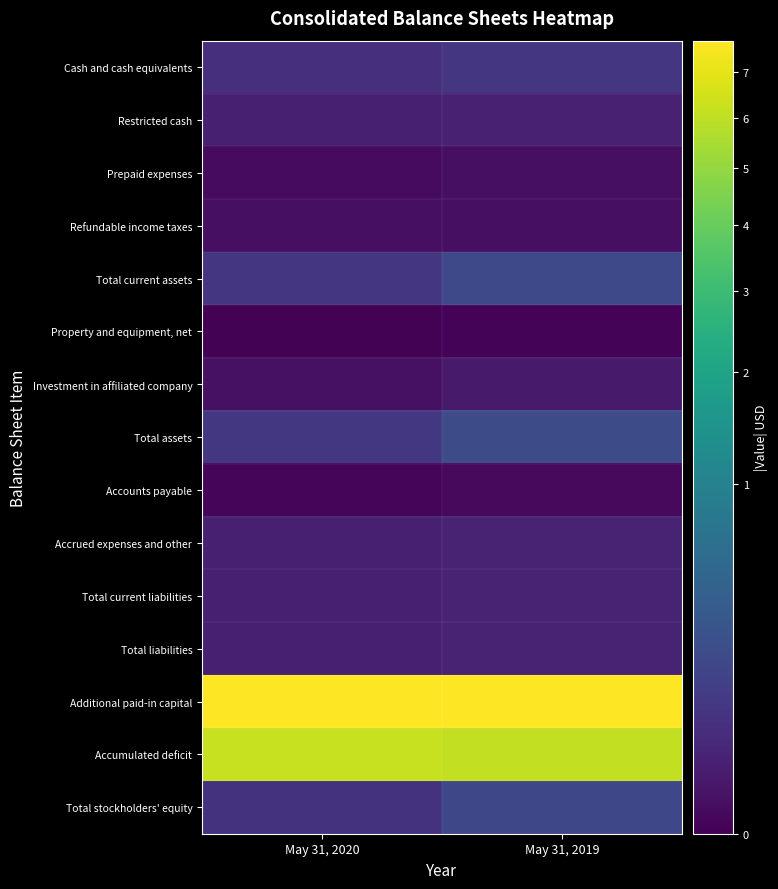

List the series in order of their peak value, highest first.

Additional paid-in capital, Accumulated deficit, Total assets, Total current assets, Total stockholders' equity, Cash and cash equivalents, Total current liabilities, Total liabilities, Accrued expenses and other, Restricted cash, Investment in affiliated company, Prepaid expenses, Refundable income taxes, Accounts payable, Property and equipment, net